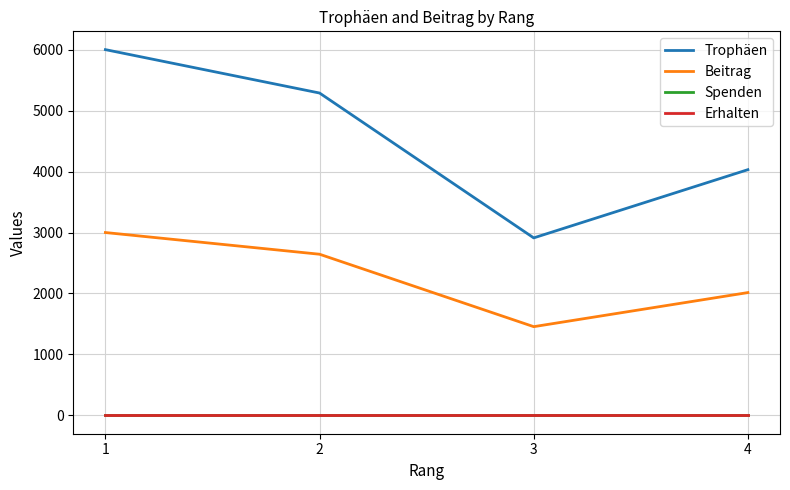

Reading left to right, what are all the values shown in this chart?

Trophäen: 6000	5288	2912	4031
Beitrag: 3000	2644	1456	2015
Spenden: 0	0	0	0
Erhalten: 0	0	0	0